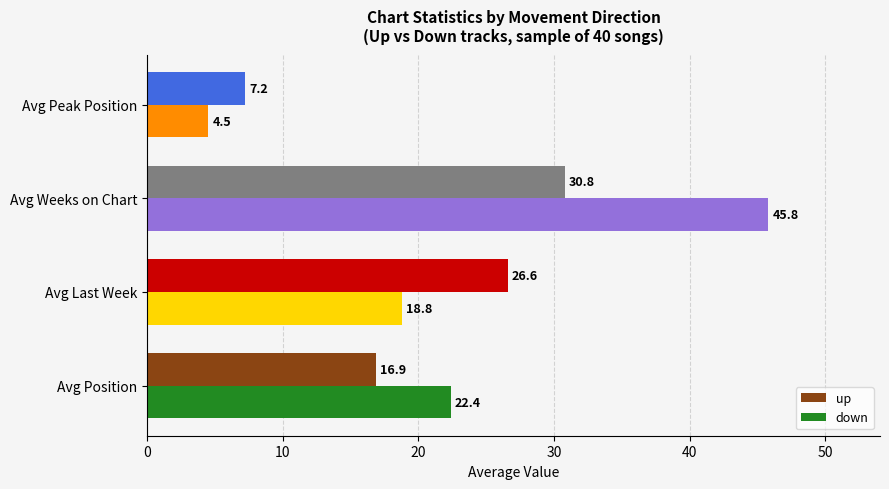

How many categories are shown in the chart?

4